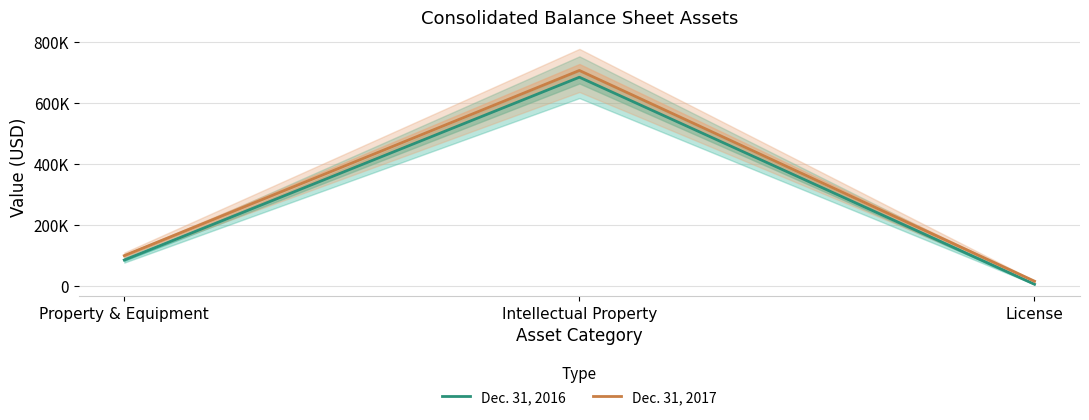

At which label does Dec. 31, 2016 reach its peak?

Intellectual Property